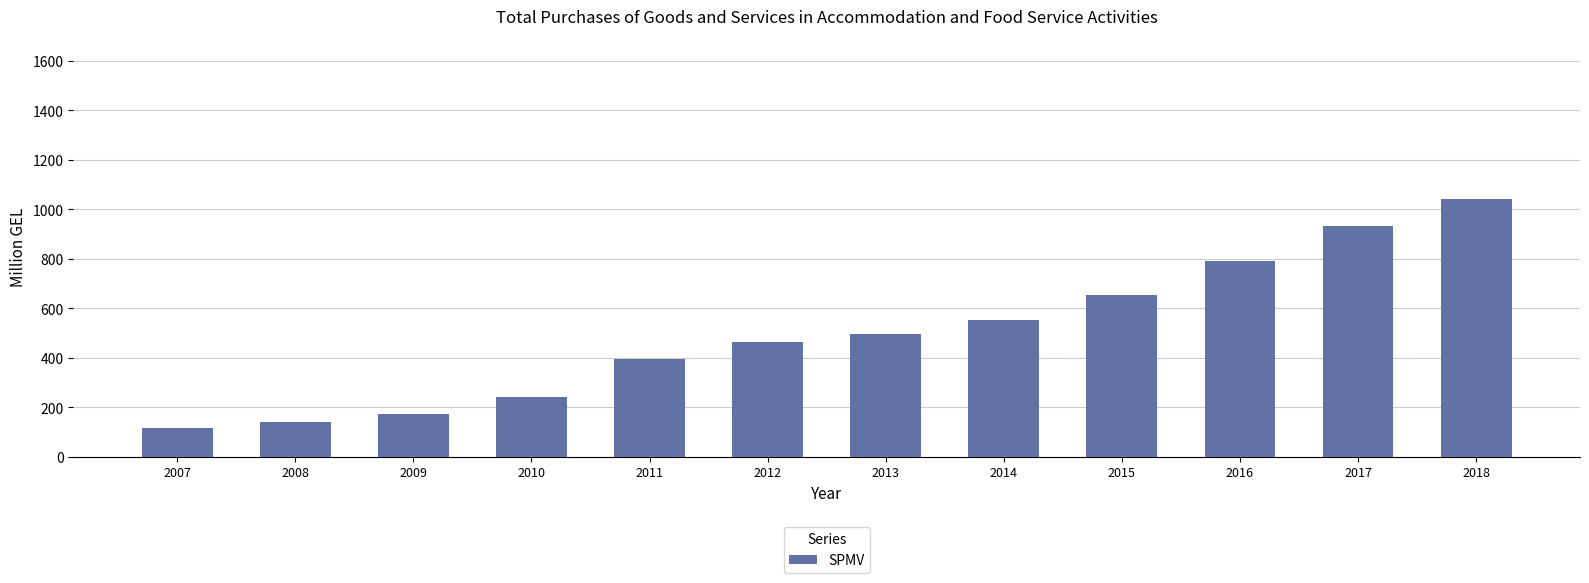

What is the change in value from 2009 to 2016?

+618.2